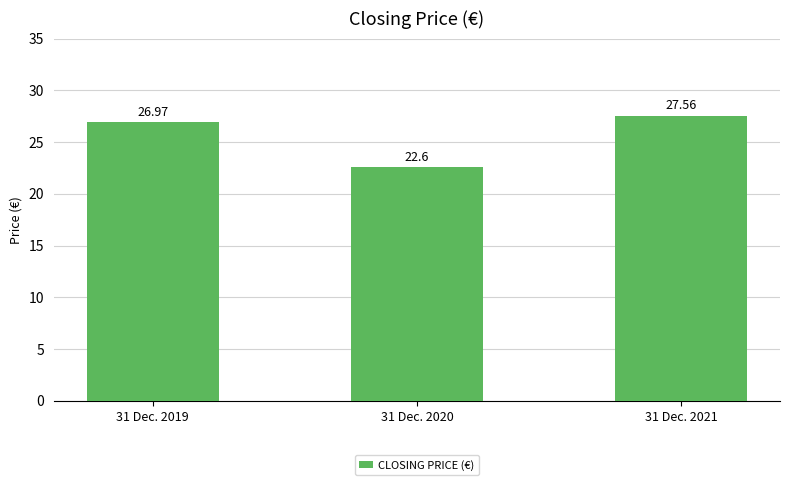

At which label is the value closest to 25?

31 Dec. 2019